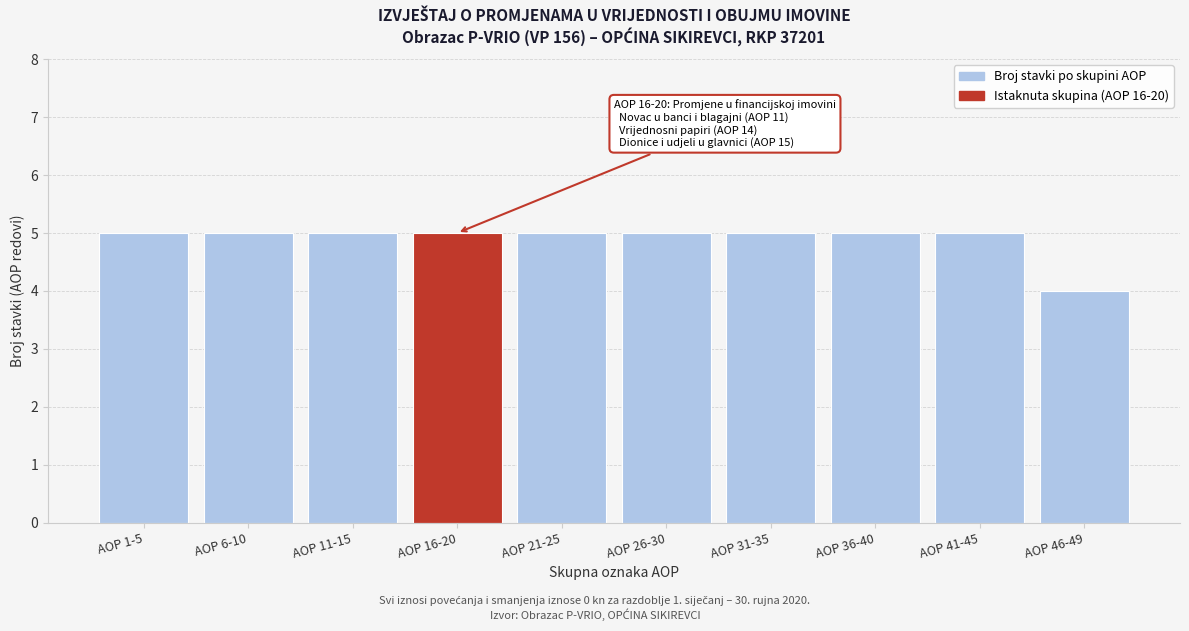

Reading left to right, extract all data points from this chart.

5	5	5	5	5	5	5	5	5	4